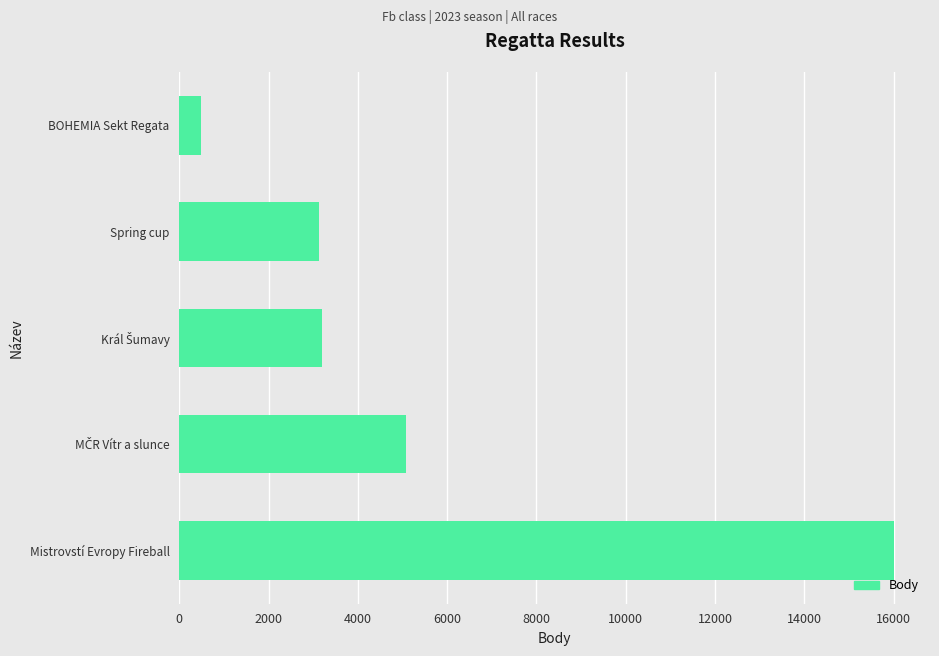

What is the minimum value shown in the chart?

477